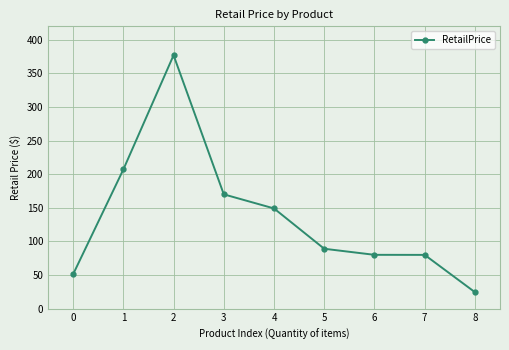

Approximately how many times larger is the value at 3 compared to 0?

3.3